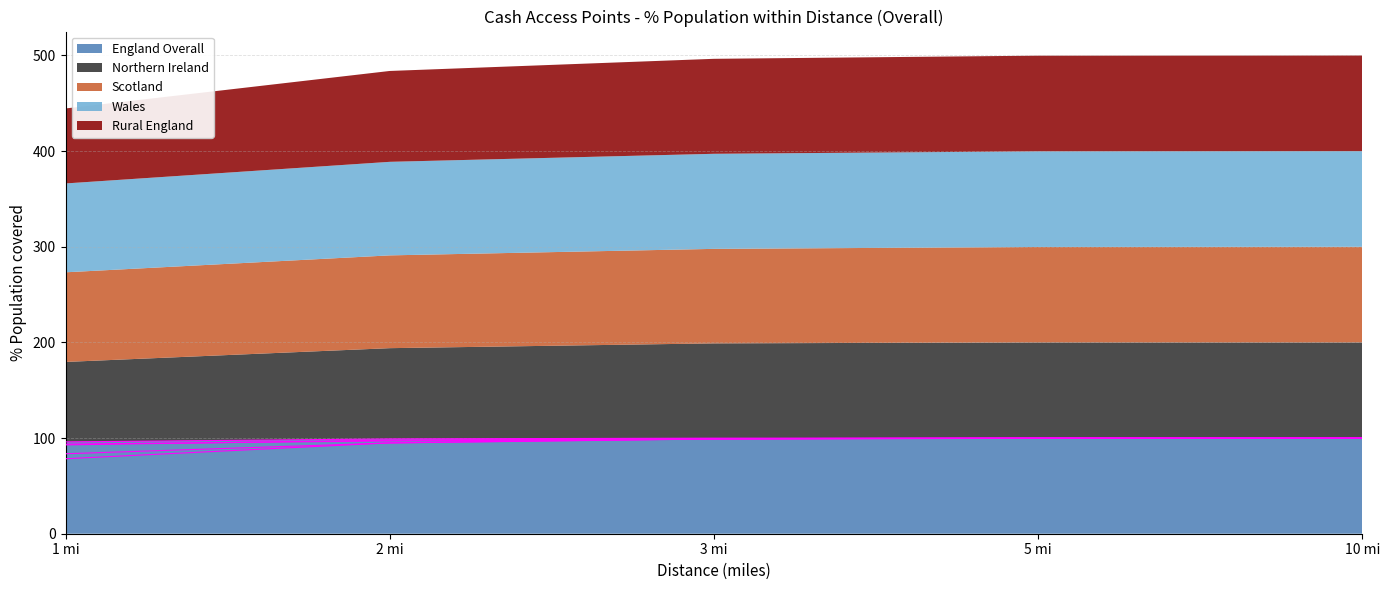

Is the value of Scotland at 1 mi greater than the value of Rural England at 10 mi?

No